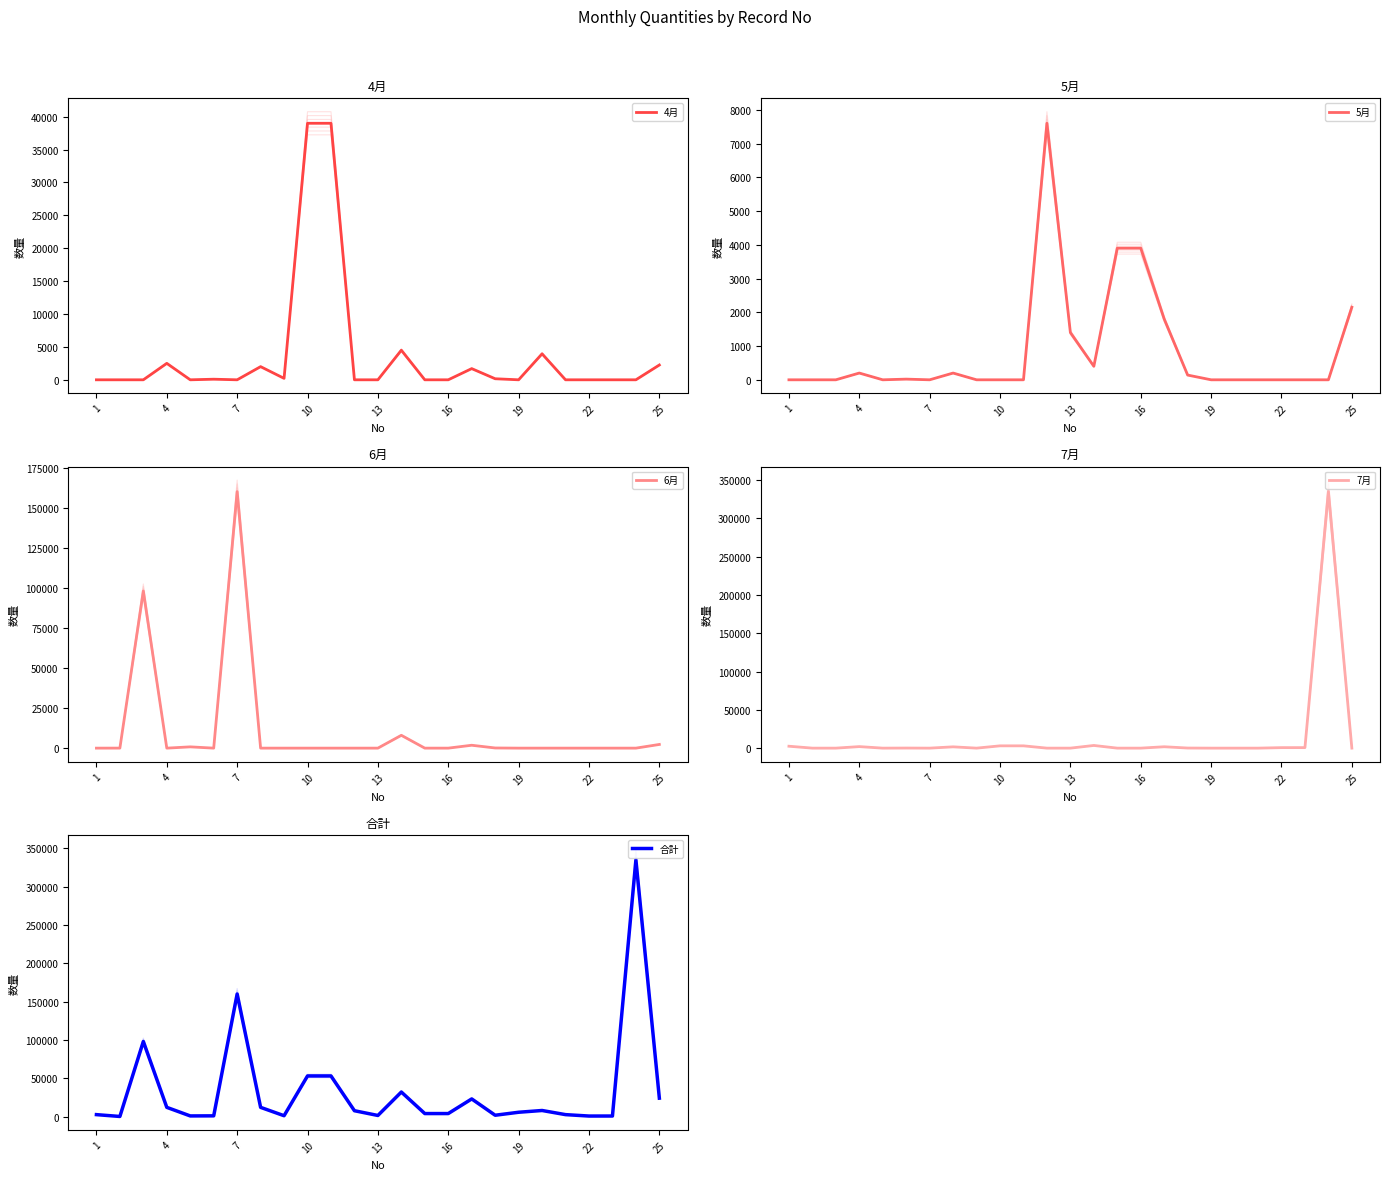

Which series has the largest range (max minus min)?

7月